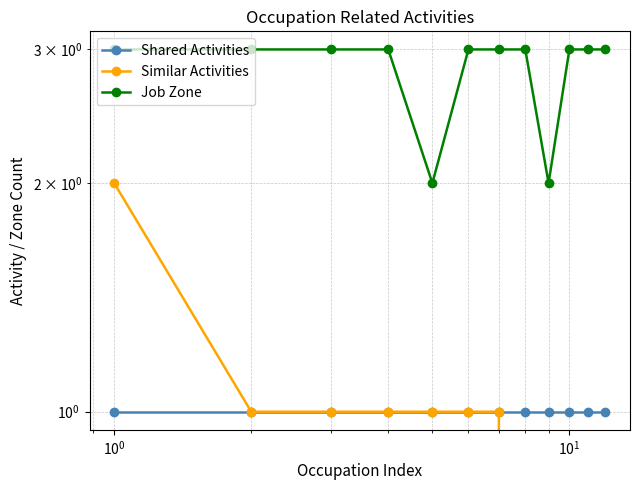

What is the difference between the maximum and minimum values in the Job Zone series?

1